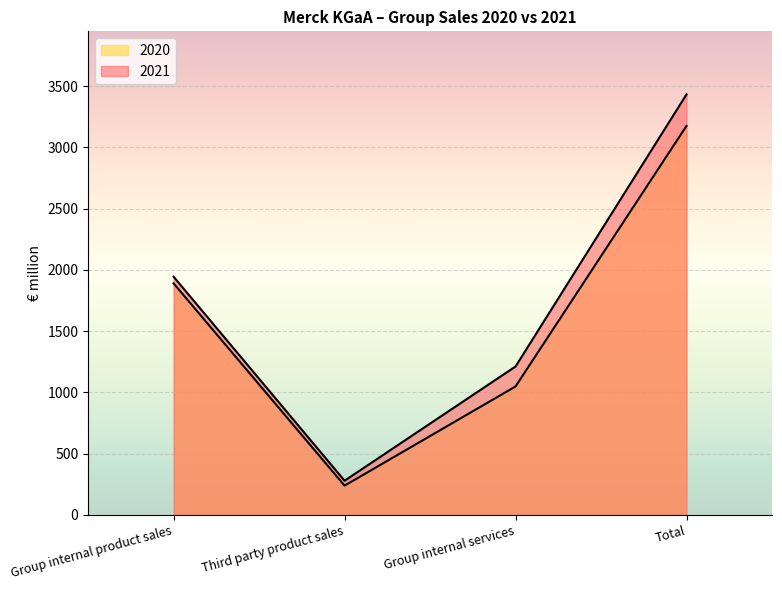

How many series are shown in this chart?

2